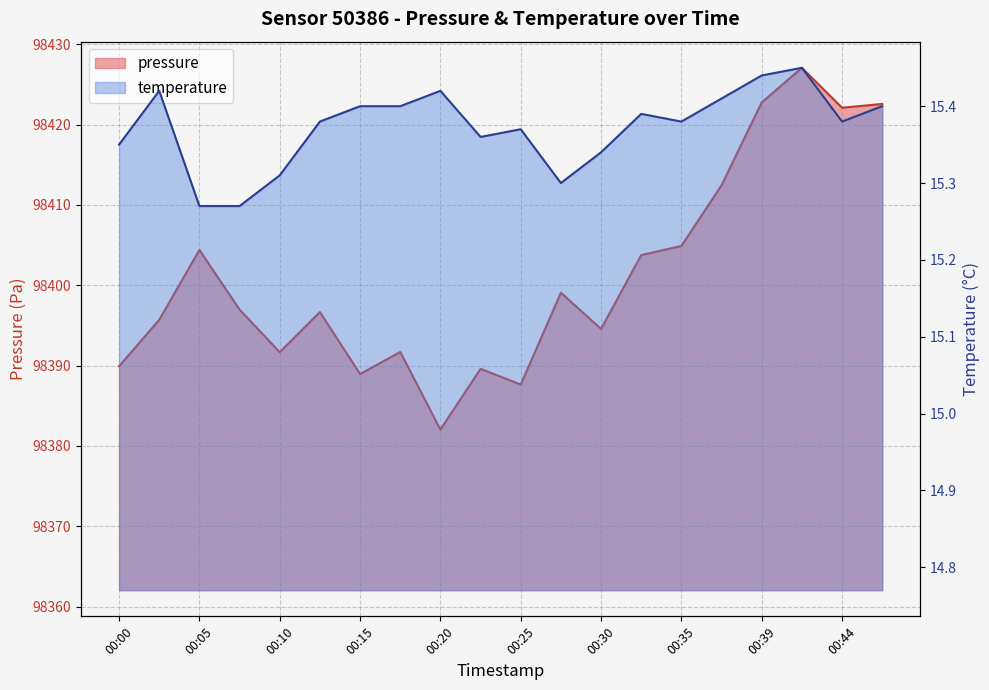

Which category has the lowest value in the temperature series?

00:05